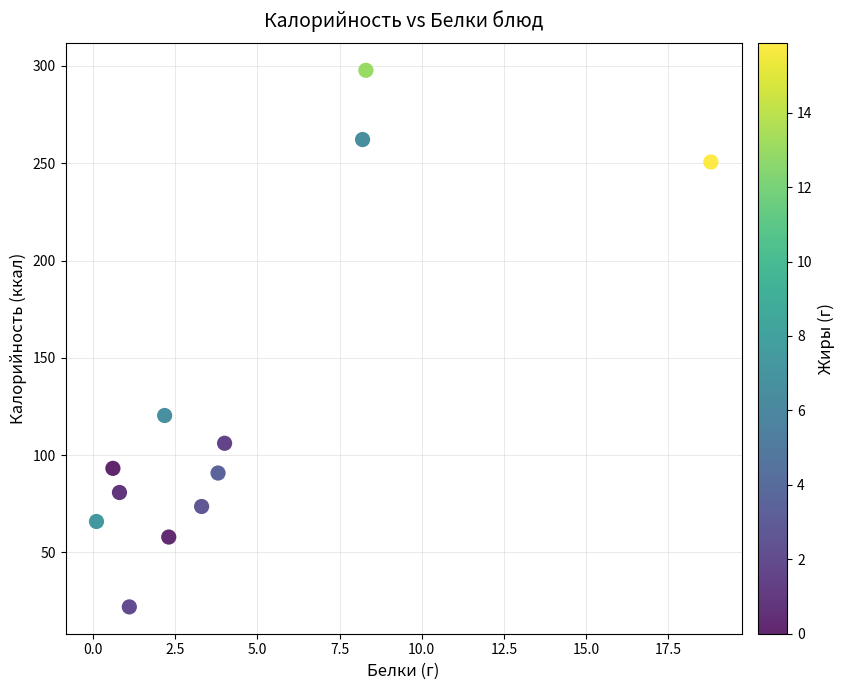

What Y value in the scatter plot is closest to 159?

120.4